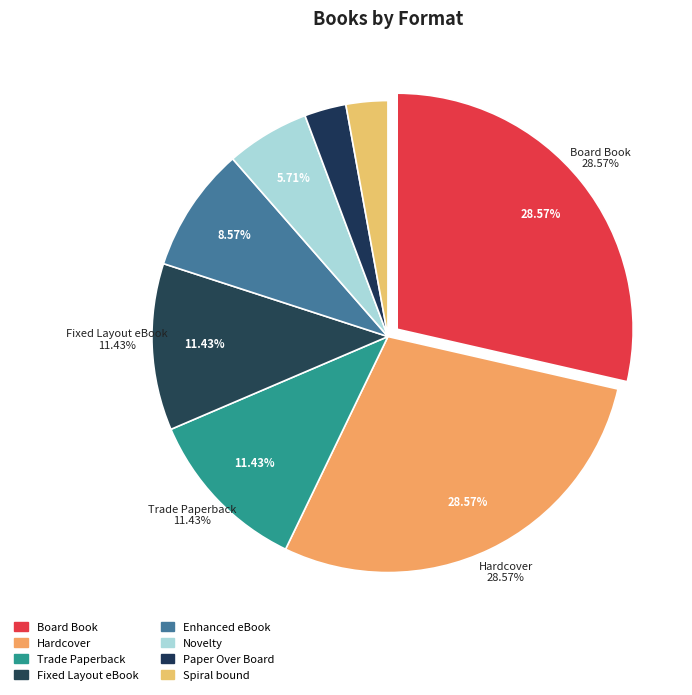

Is it true that Trade Paperback is 11% of the pie?

True